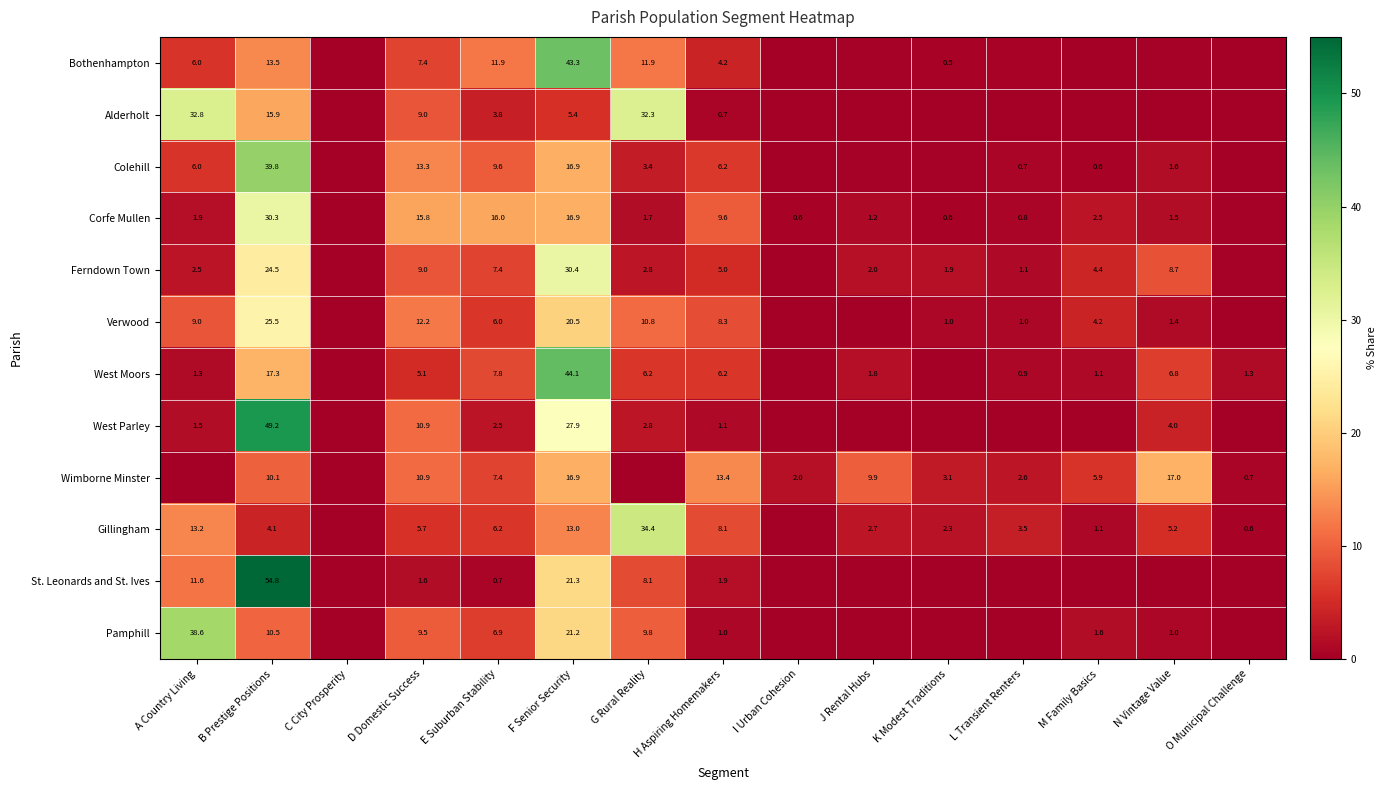

What is the difference between the Bothenhampton values at K Modest Traditions and O Municipal Challenge?

0.5